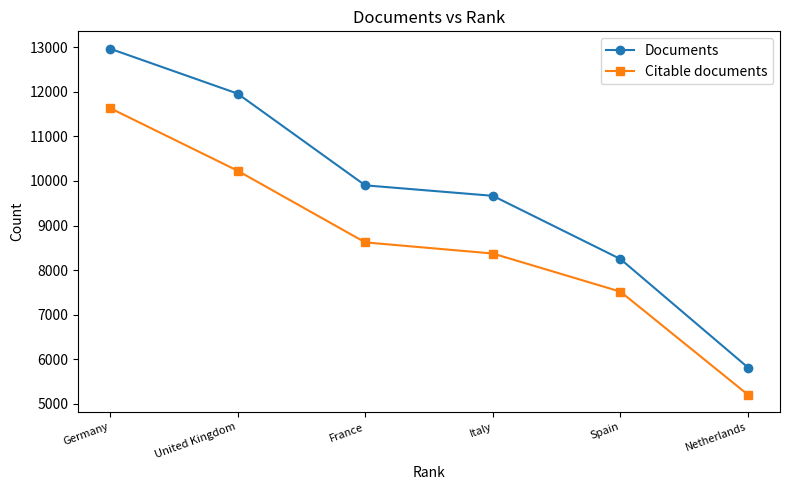

What is the label of the 4th point from the right?

France